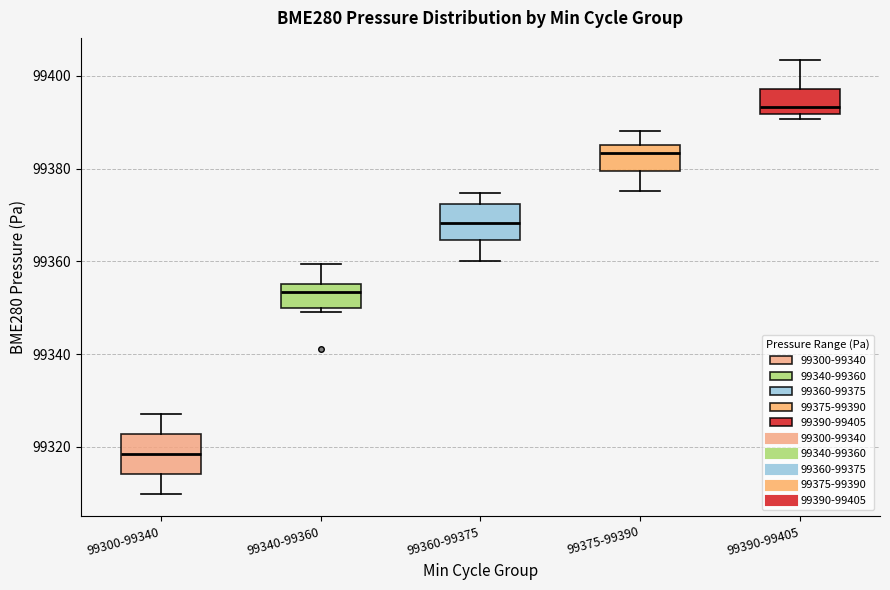

Where is the upper edge of the box for 99375-99390 on the y-axis? The values are not printed on the chart, so give them approximately, as read against the axis.

99386